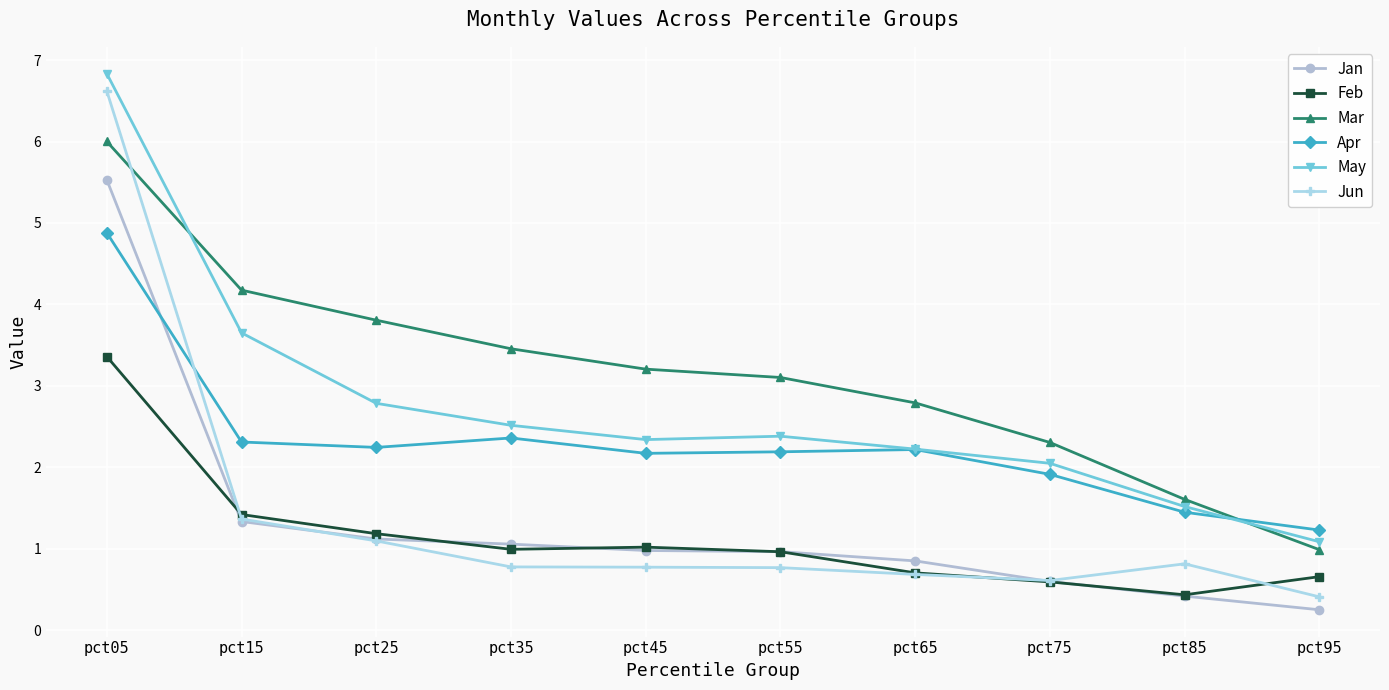

Reading left to right, extract all data points from this chart.

Jan: 5.5	1.3	1.1	1.1	1.0	1.0	0.9	0.6	0.4	0.3
Feb: 3.4	1.4	1.2	1.0	1.0	1.0	0.7	0.6	0.4	0.7
Mar: 6.0	4.2	3.8	3.5	3.2	3.1	2.8	2.3	1.6	1.0
Apr: 4.9	2.3	2.2	2.4	2.2	2.2	2.2	1.9	1.4	1.2
May: 6.8	3.7	2.8	2.5	2.3	2.4	2.2	2.1	1.5	1.1
Jun: 6.6	1.4	1.1	0.8	0.8	0.8	0.7	0.6	0.8	0.4